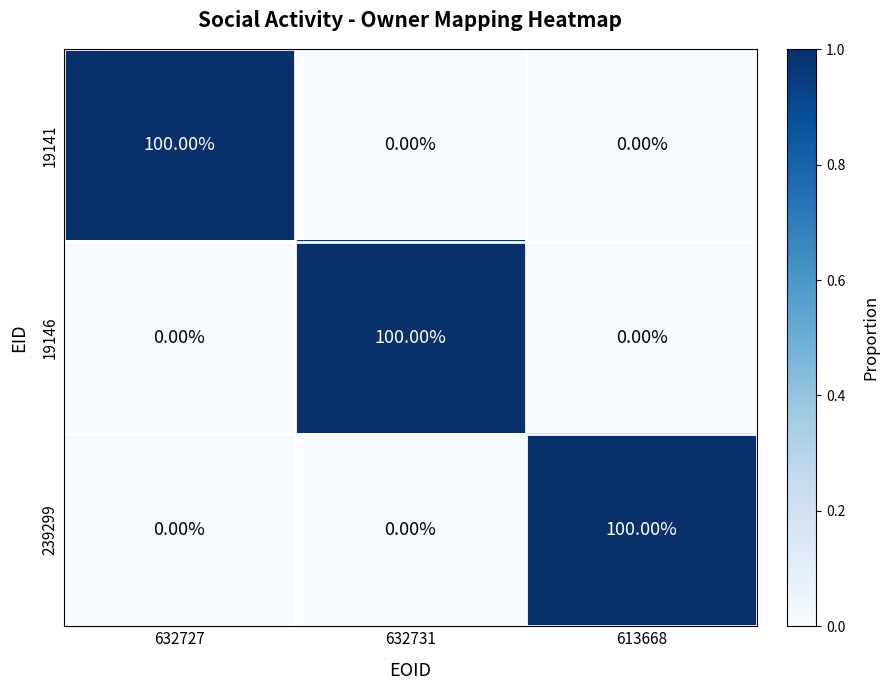

What is the average value of the 19146 series?

33